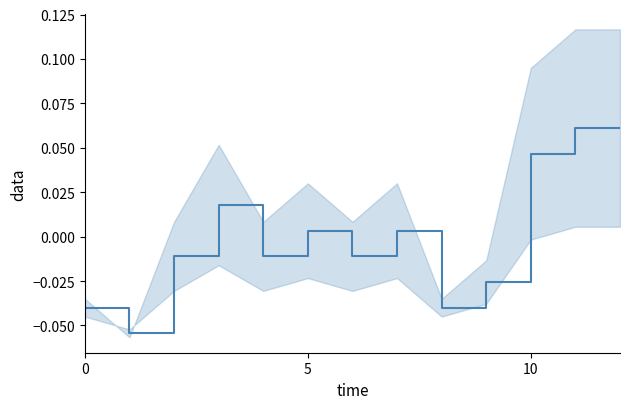

The value at 5 is 0.0. True or false?

True